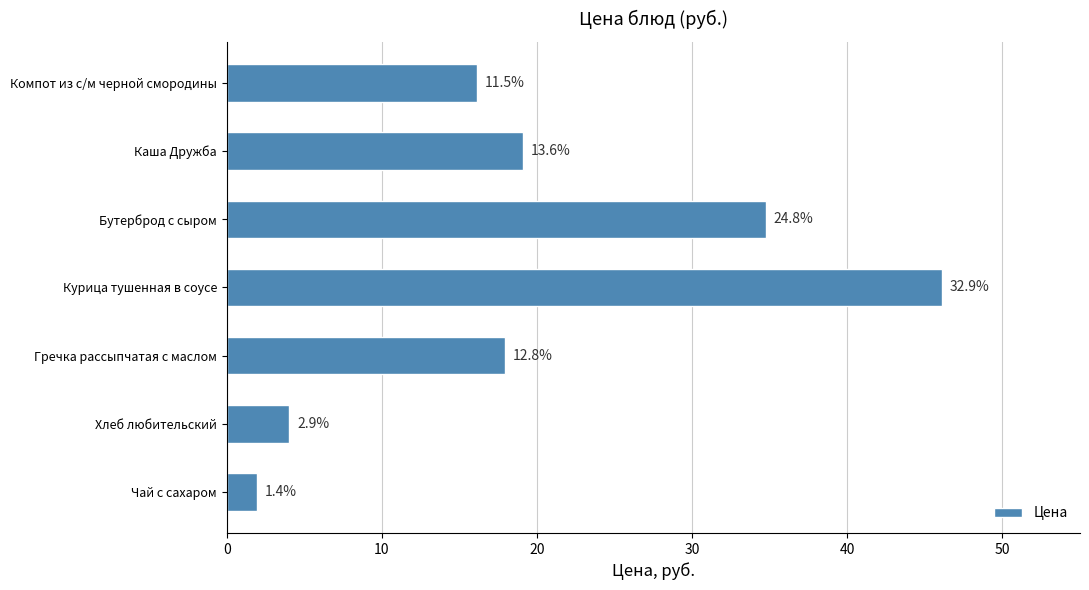

Does the chart contain any negative values?

No